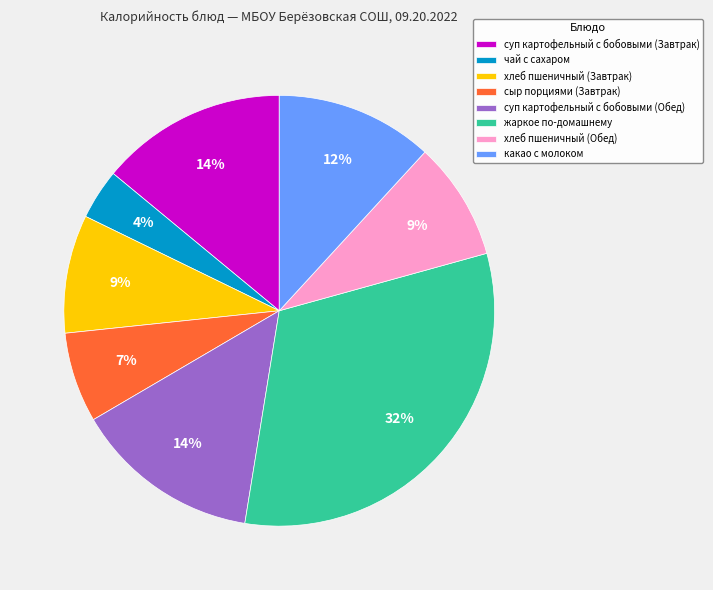

What is the ratio of the value at хлеб пшеничный (Обед) to the value at суп картофельный с бобовыми (Завтрак)?

0.6